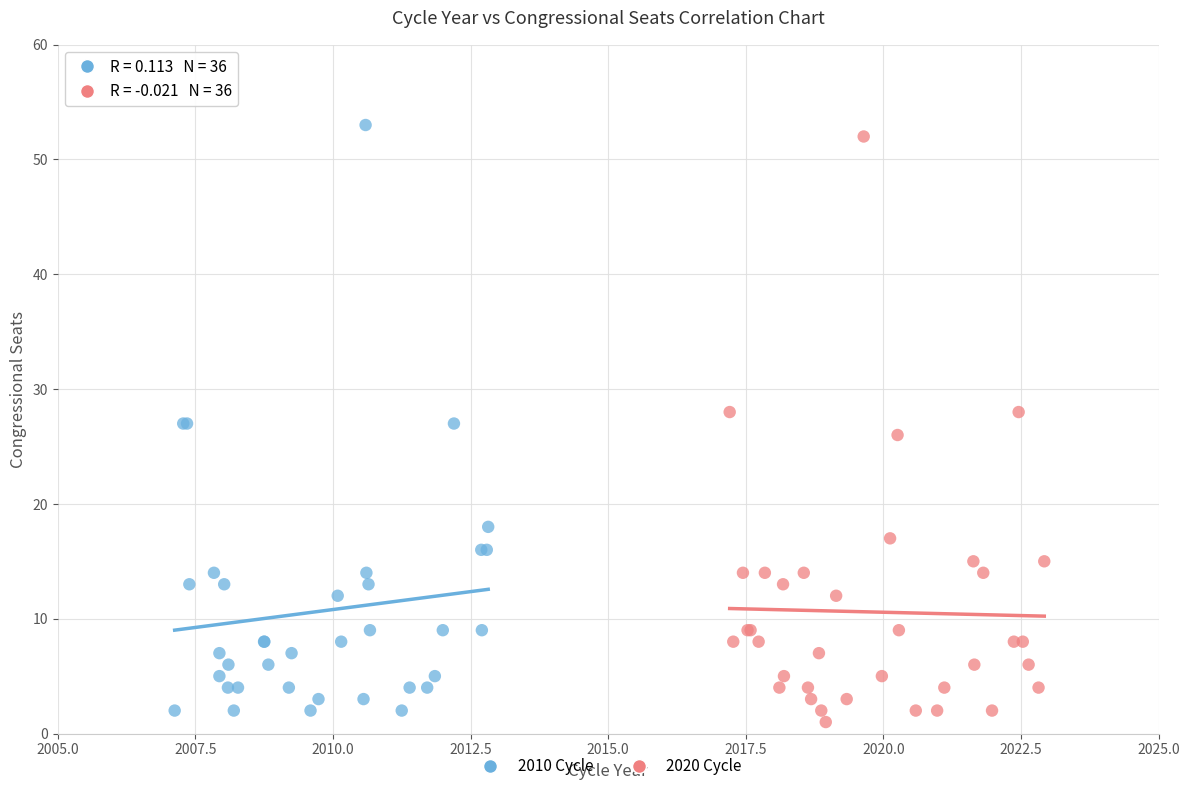

What are all the series names shown in the legend?

2010 Cycle, 2020 Cycle